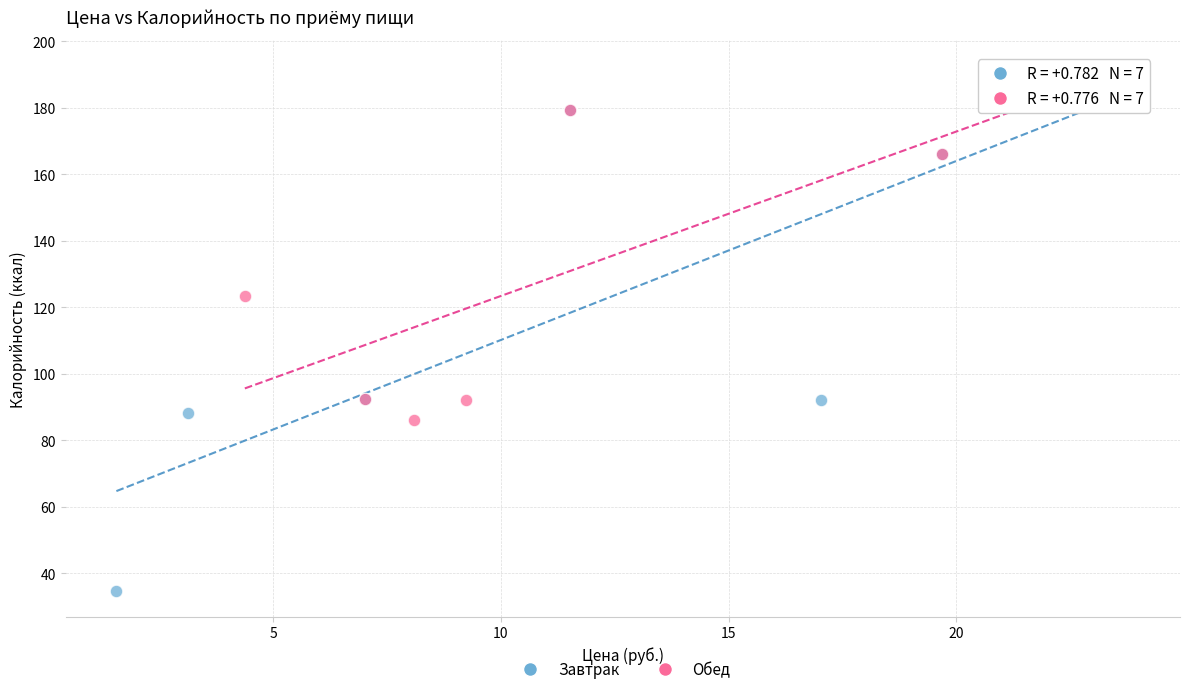

Which series contains the lowest Y value?

Завтрак